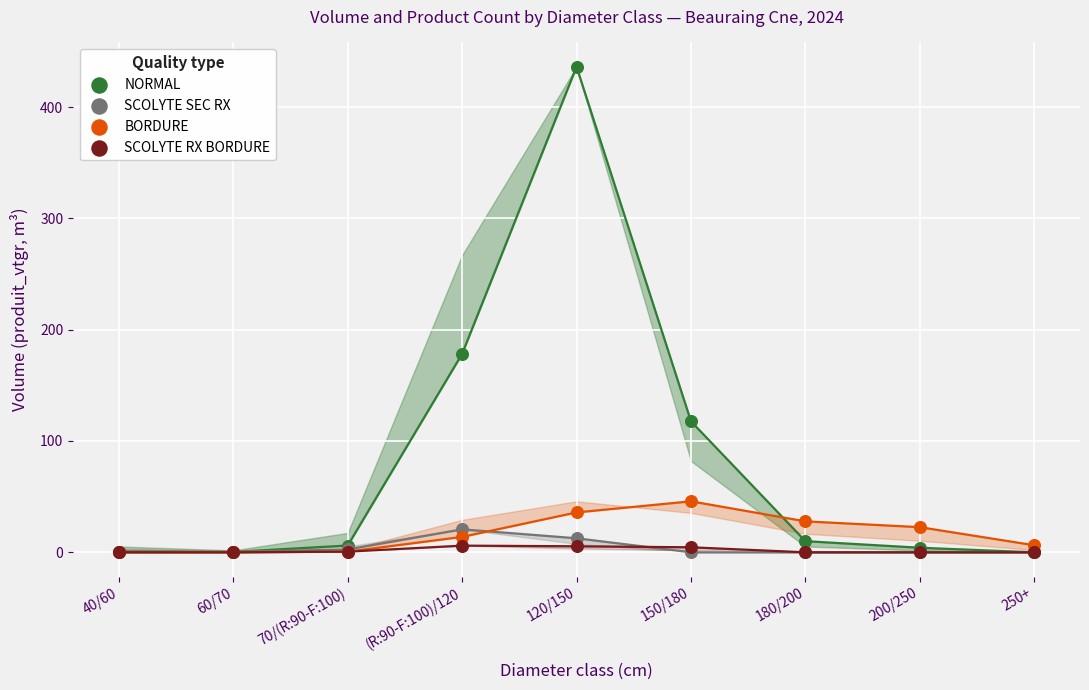

In the NORMAL series, what Y value is closest to 218?

178.3